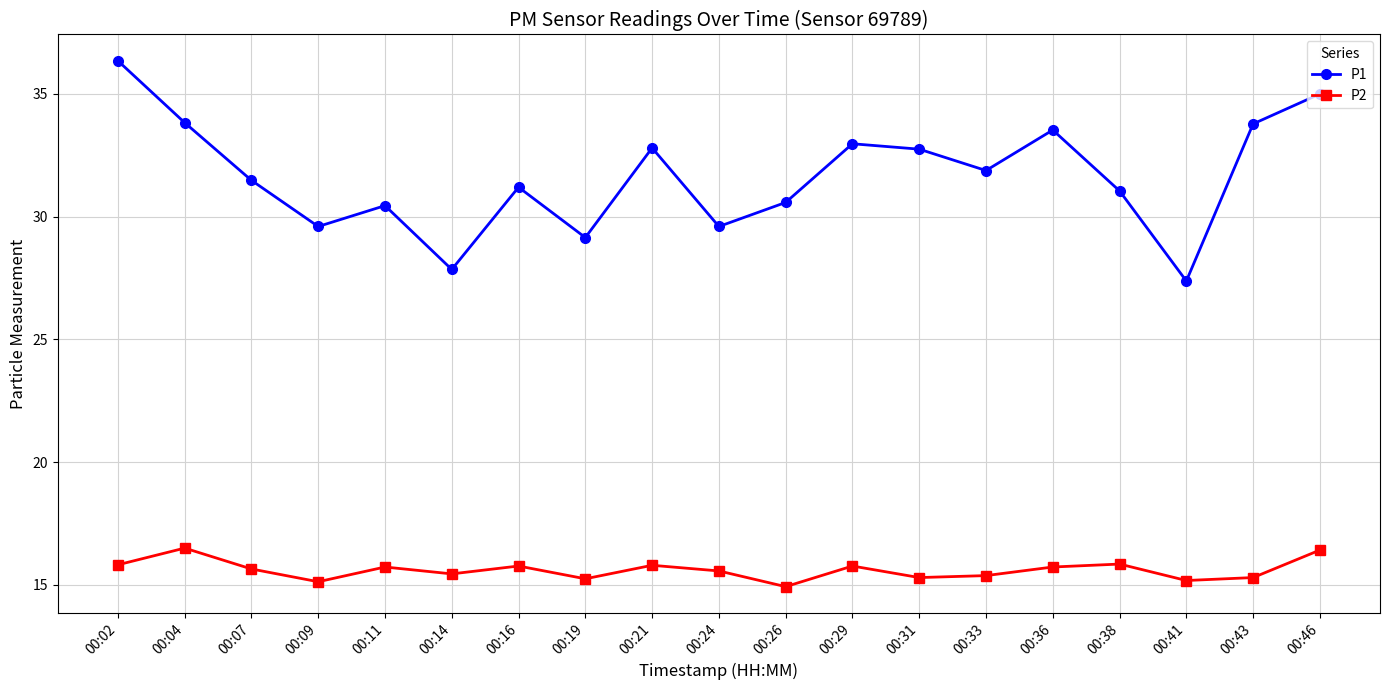

What is the difference between the maximum and minimum values in the P1 series?

9.0